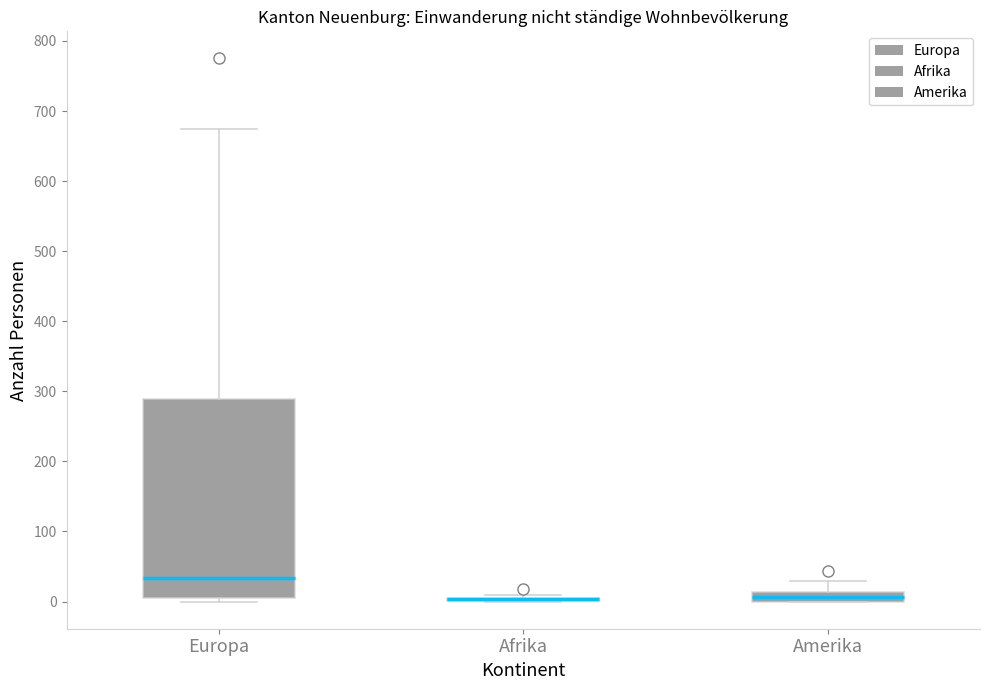

Where does the upper whisker of the box for Amerika end on the y-axis? The values are not printed on the chart, so give them approximately, as read against the axis.

30